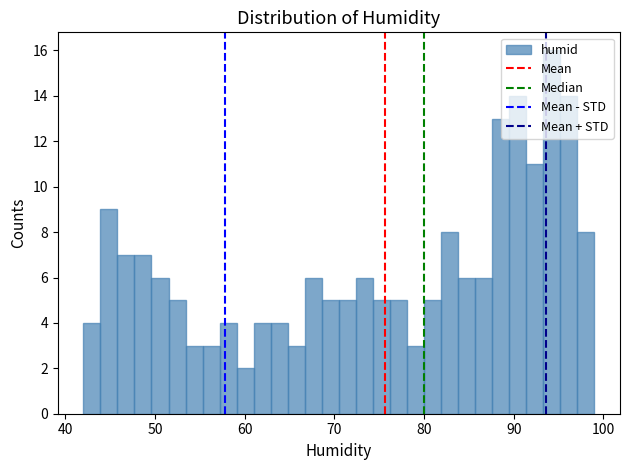

Around what value on the x-axis is the tallest bar? Give the approximate position of its centre, as read against the axis.

94